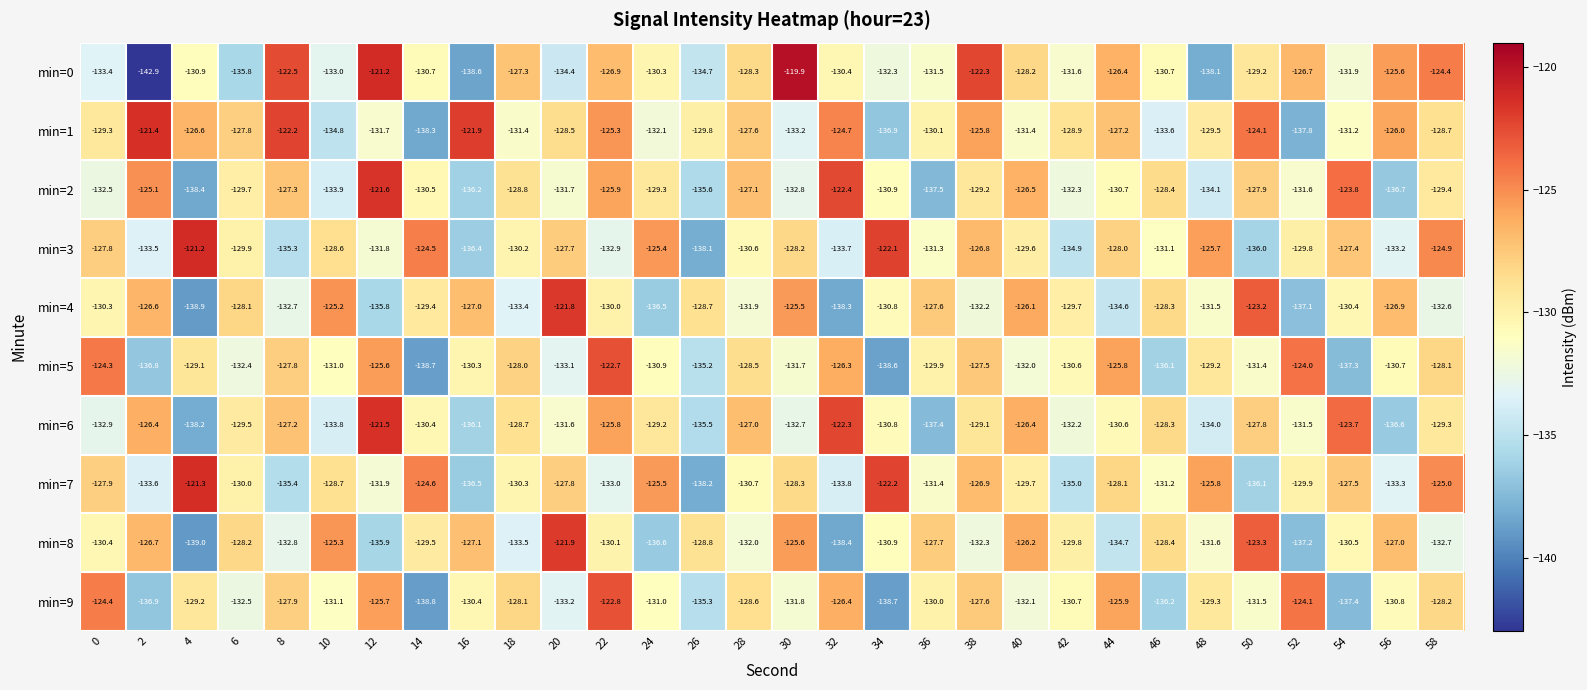

Which label corresponds to the largest value in the chart?

30